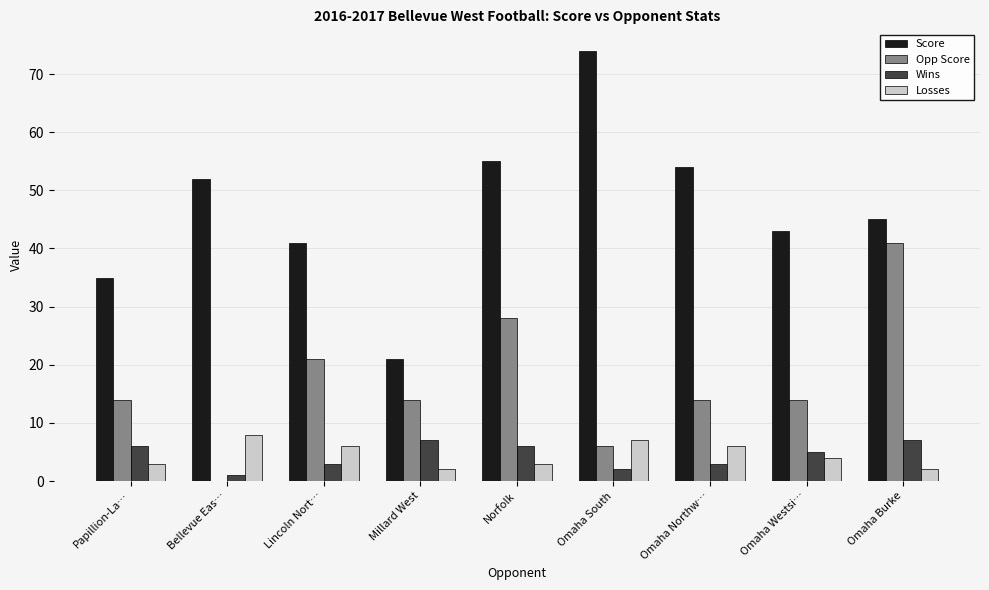

Reading right to left, extract all data points from this chart.

Score: Omaha Burke=45	Omaha Westsi…=43	Omaha Northw…=54	Omaha South=74	Norfolk=55	Millard West=21	Lincoln Nort…=41	Bellevue Eas…=52	Papillion-La…=35
Opp Score: Omaha Burke=41	Omaha Westsi…=14	Omaha Northw…=14	Omaha South=6	Norfolk=28	Millard West=14	Lincoln Nort…=21	Bellevue Eas…=0	Papillion-La…=14
Wins: Omaha Burke=7	Omaha Westsi…=5	Omaha Northw…=3	Omaha South=2	Norfolk=6	Millard West=7	Lincoln Nort…=3	Bellevue Eas…=1	Papillion-La…=6
Losses: Omaha Burke=2	Omaha Westsi…=4	Omaha Northw…=6	Omaha South=7	Norfolk=3	Millard West=2	Lincoln Nort…=6	Bellevue Eas…=8	Papillion-La…=3